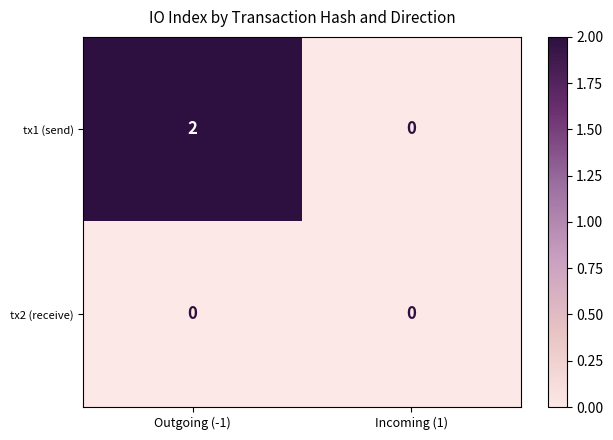

Which series has the largest total across all categories?

tx1 (send)